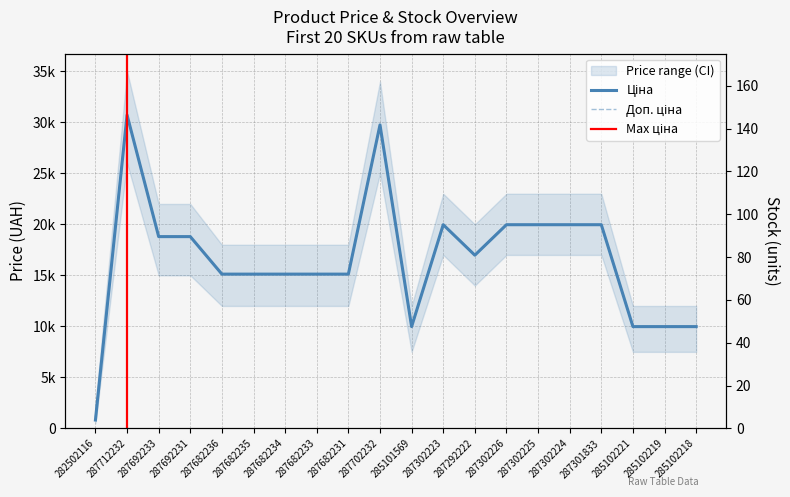

Reading right to left, list all the values displayed in this chart.

Ціна: 285102218=9975.0	285102219=9975.0	285102221=9975.0	287301833=19964.2	287302224=19964.2	287302225=19964.2	287302226=19964.2	287292222=16976.3	287302223=19964.2	285101569=9975.0	287702232=29747.2	287682231=15120.0	287682233=15120.0	287682234=15120.0	287682235=15120.0	287682236=15120.0	287692231=18796.8	287692233=18796.8	287712232=30717.1	282502116=818.5
Доп. ціна: 285102218=9975.0	285102219=9975.0	285102221=9975.0	287301833=19964.2	287302224=19964.2	287302225=19964.2	287302226=19964.2	287292222=16976.3	287302223=19964.2	285101569=9975.0	287702232=29747.2	287682231=15120.0	287682233=15120.0	287682234=15120.0	287682235=15120.0	287682236=15120.0	287692231=18796.8	287692233=18796.8	287712232=30717.1	282502116=1109.2
Залишок: 285102218=3.0	285102219=9.0	285102221=2.0	287301833=0.0	287302224=3.0	287302225=5.0	287302226=1.0	287292222=4.0	287302223=5.0	285101569=7.0	287702232=0.0	287682231=0.0	287682233=0.0	287682234=0.0	287682235=0.0	287682236=0.0	287692231=0.0	287692233=0.0	287712232=0.0	282502116=125.0